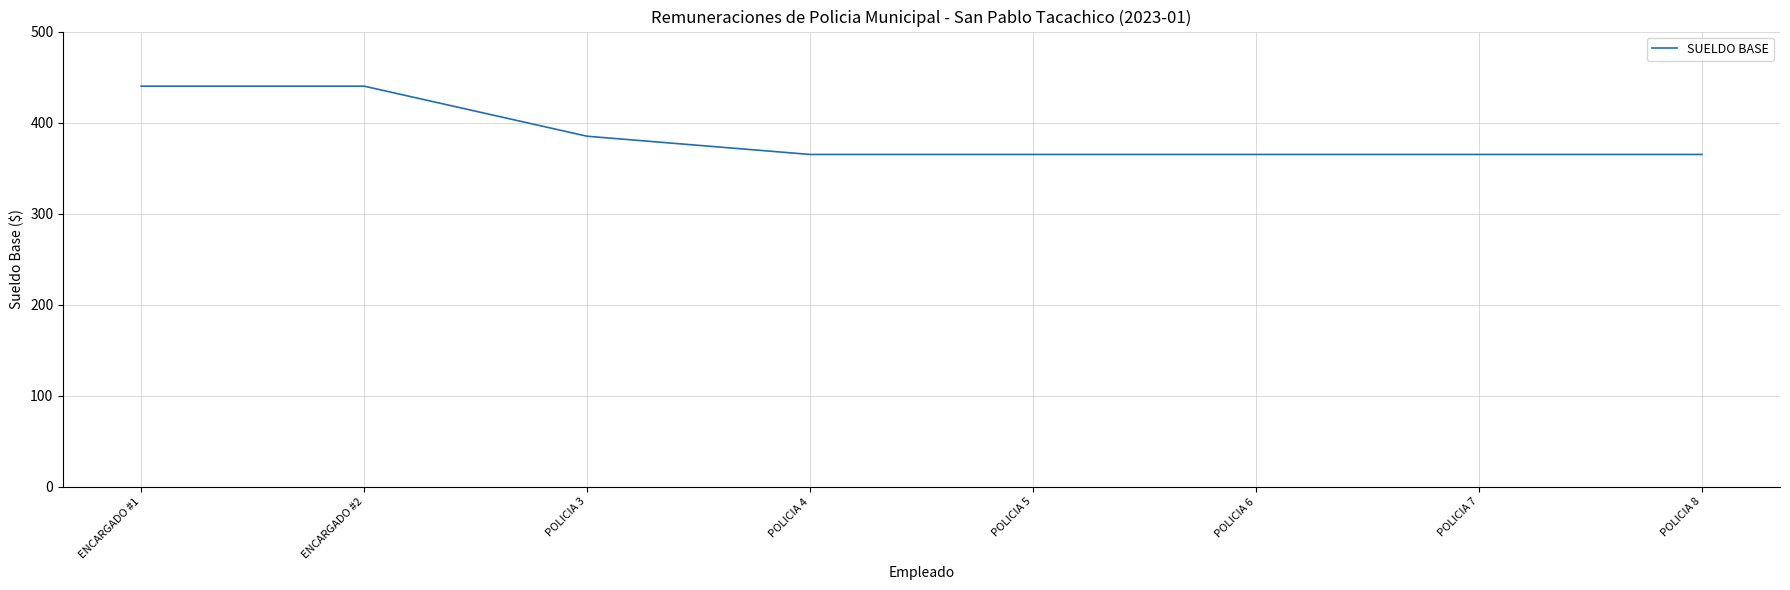

What is the maximum value shown in the chart?

440